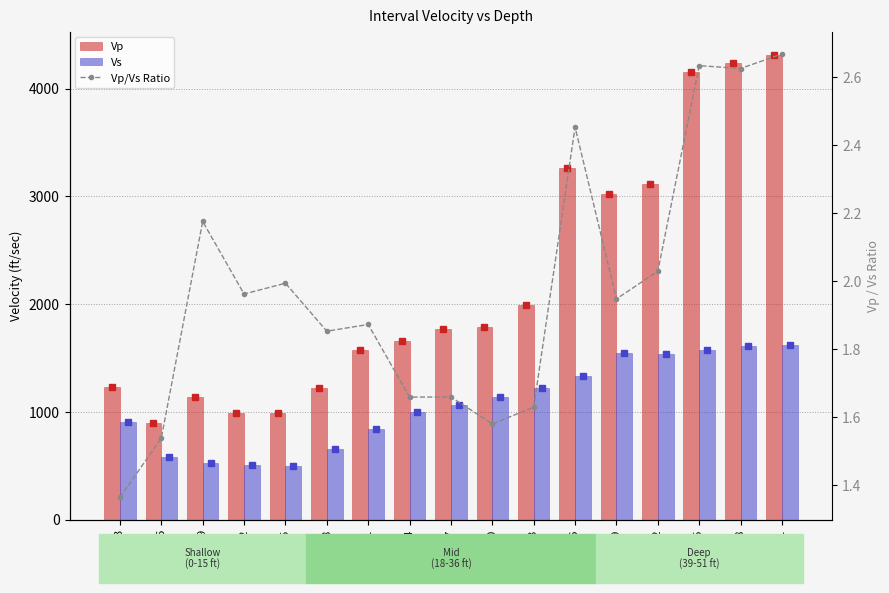

Rank the categories by Vs value from highest to lowest.

51, 48, 45, 39, 42, 36, 33, 30, 27, 24, 3, 21, 18, 6, 9, 12, 15